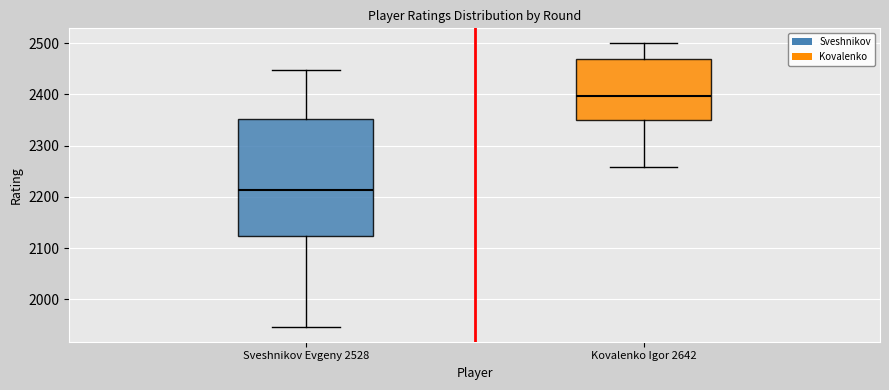

Comparing the boxes themselves (not the whiskers), which one is the tallest?

Sveshnikov Evgeny 2528